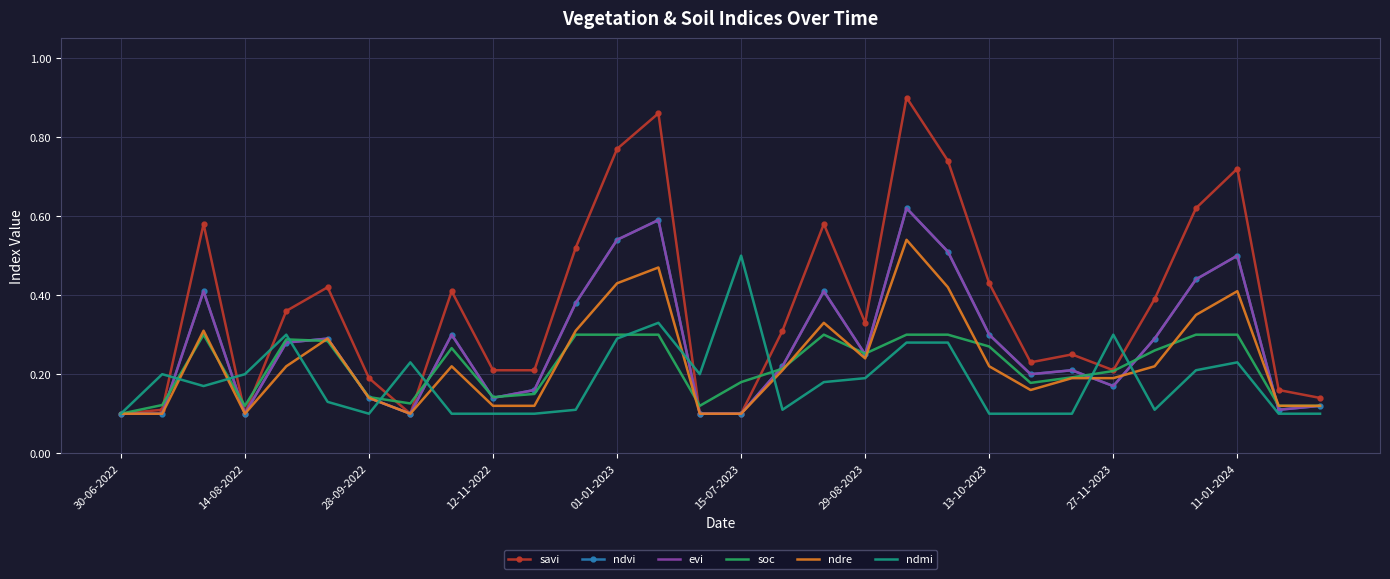

How many lines are shown in the chart?

6